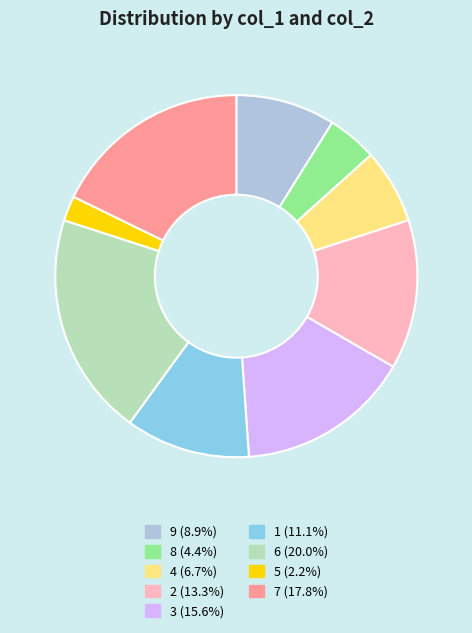

What is the ratio of the value at 3 (15.6%) to the value at 6 (20.0%)?

0.8